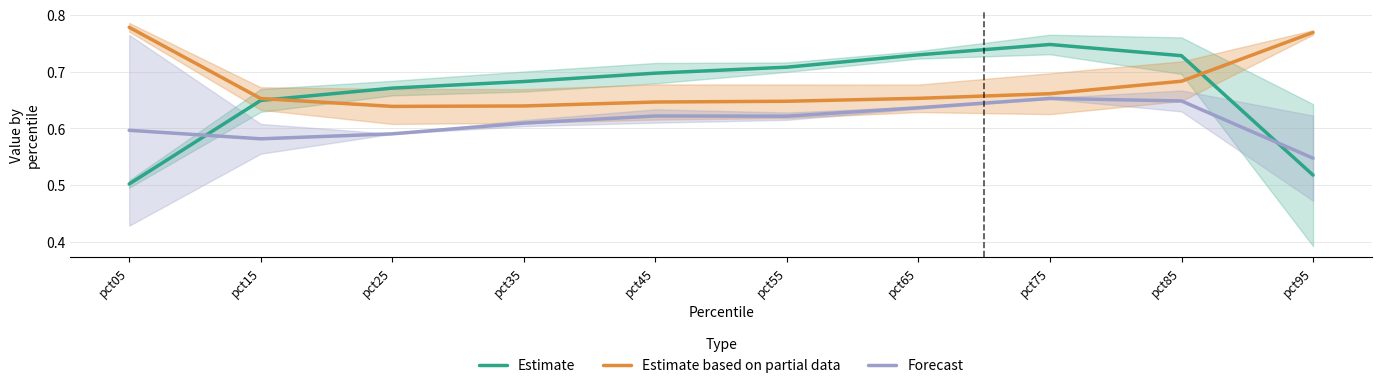

Rank the categories by Forecast value from lowest to highest.

pct95, pct15, pct25, pct05, pct35, pct55, pct45, pct65, pct85, pct75